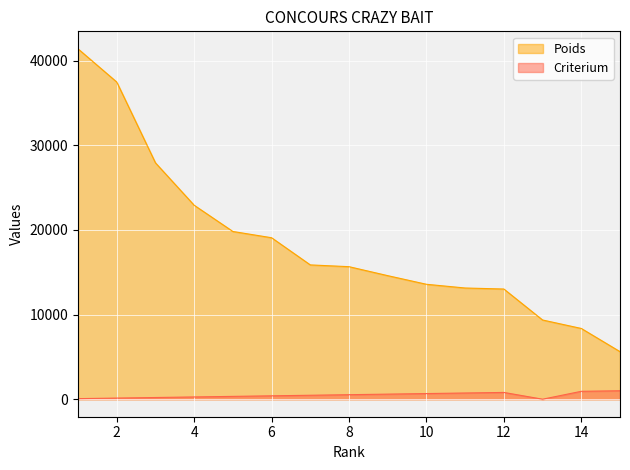

What is the maximum value shown in the chart?

41400.0